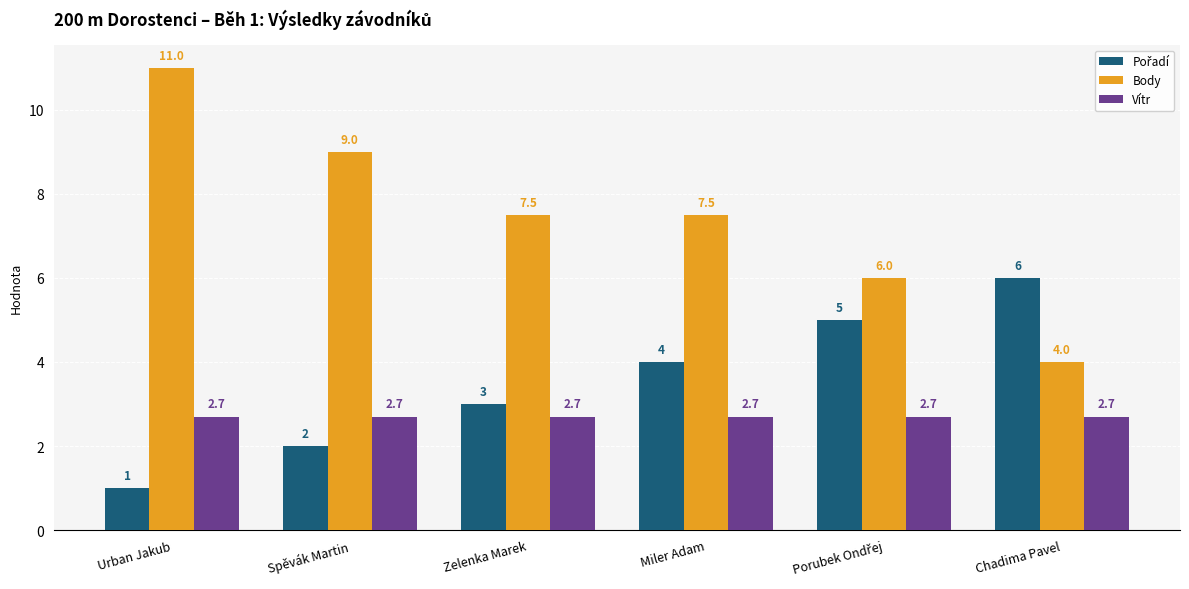

What is the minimum value shown in the chart?

1.0